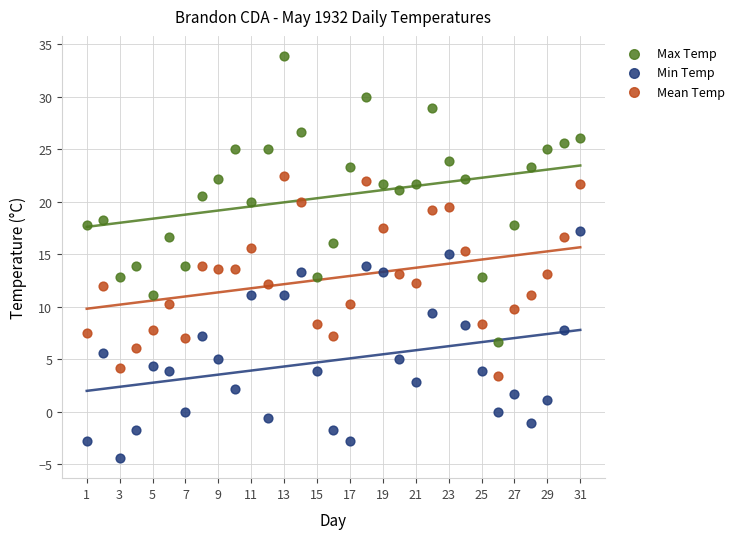

Across all data points, what is the range of Y values (max minus min)?

38.3